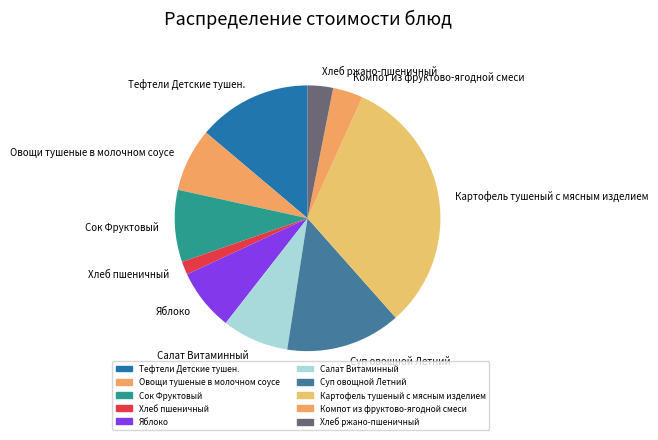

Is it true that Компот из фруктово-ягодной смеси is 16% of the pie?

False